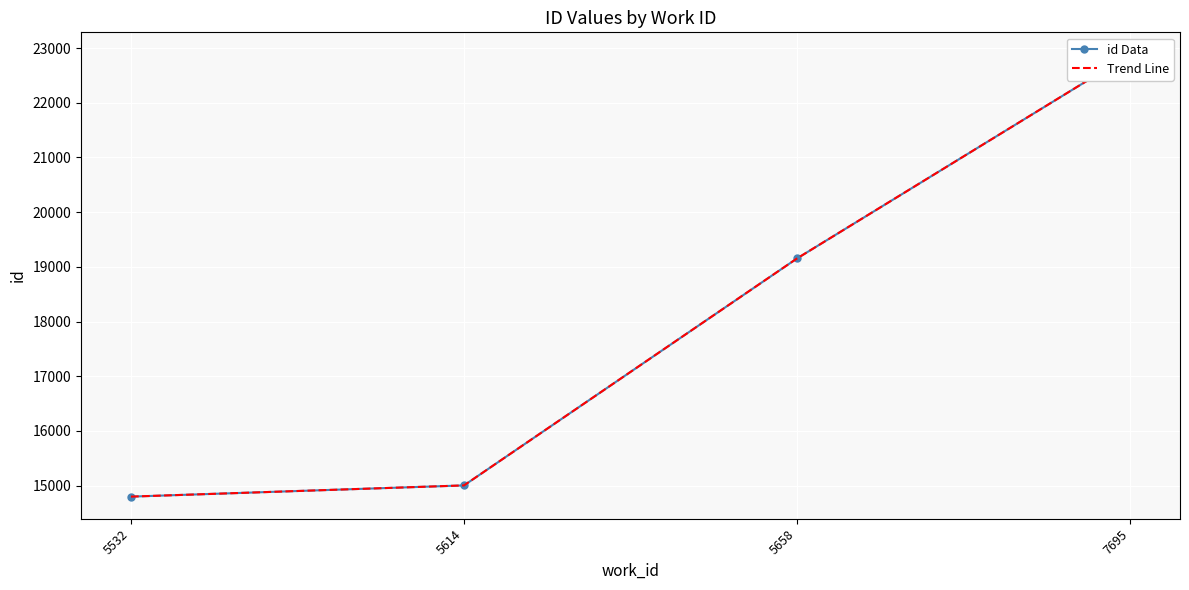

True or false: id Data and Trend Line cross at least once.

False